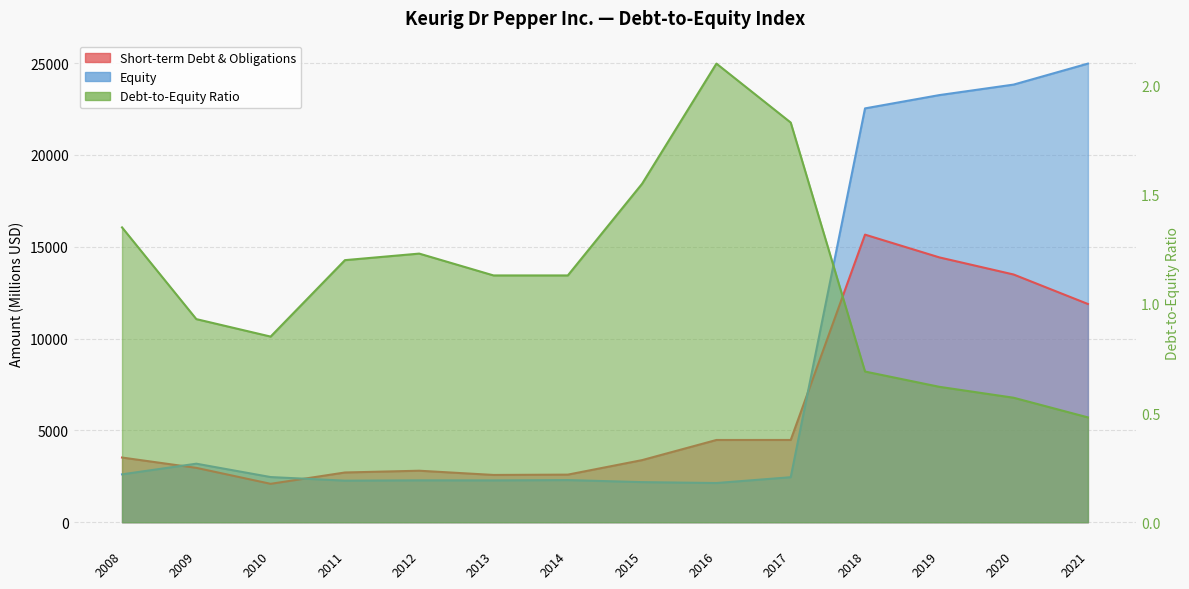

What is the value of the Debt-to-Equity Ratio point at the 1st from the left?

1.4